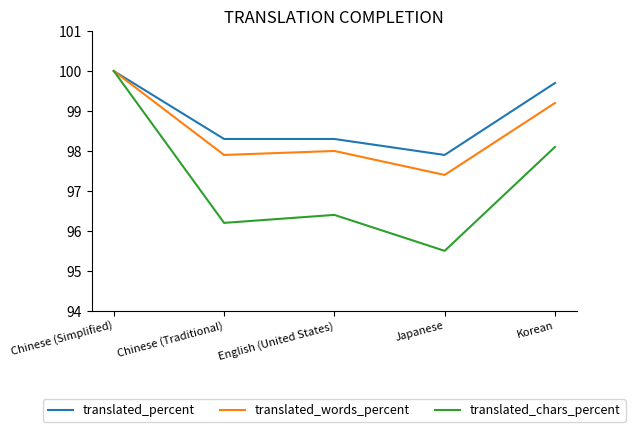

What position from the left is Korean?

5